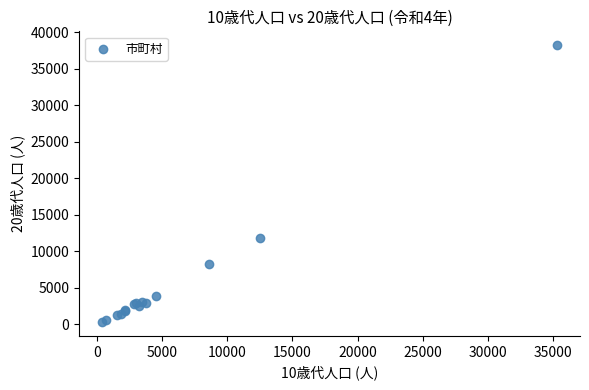

What Y value in the scatter plot is closest to 19268?

11863